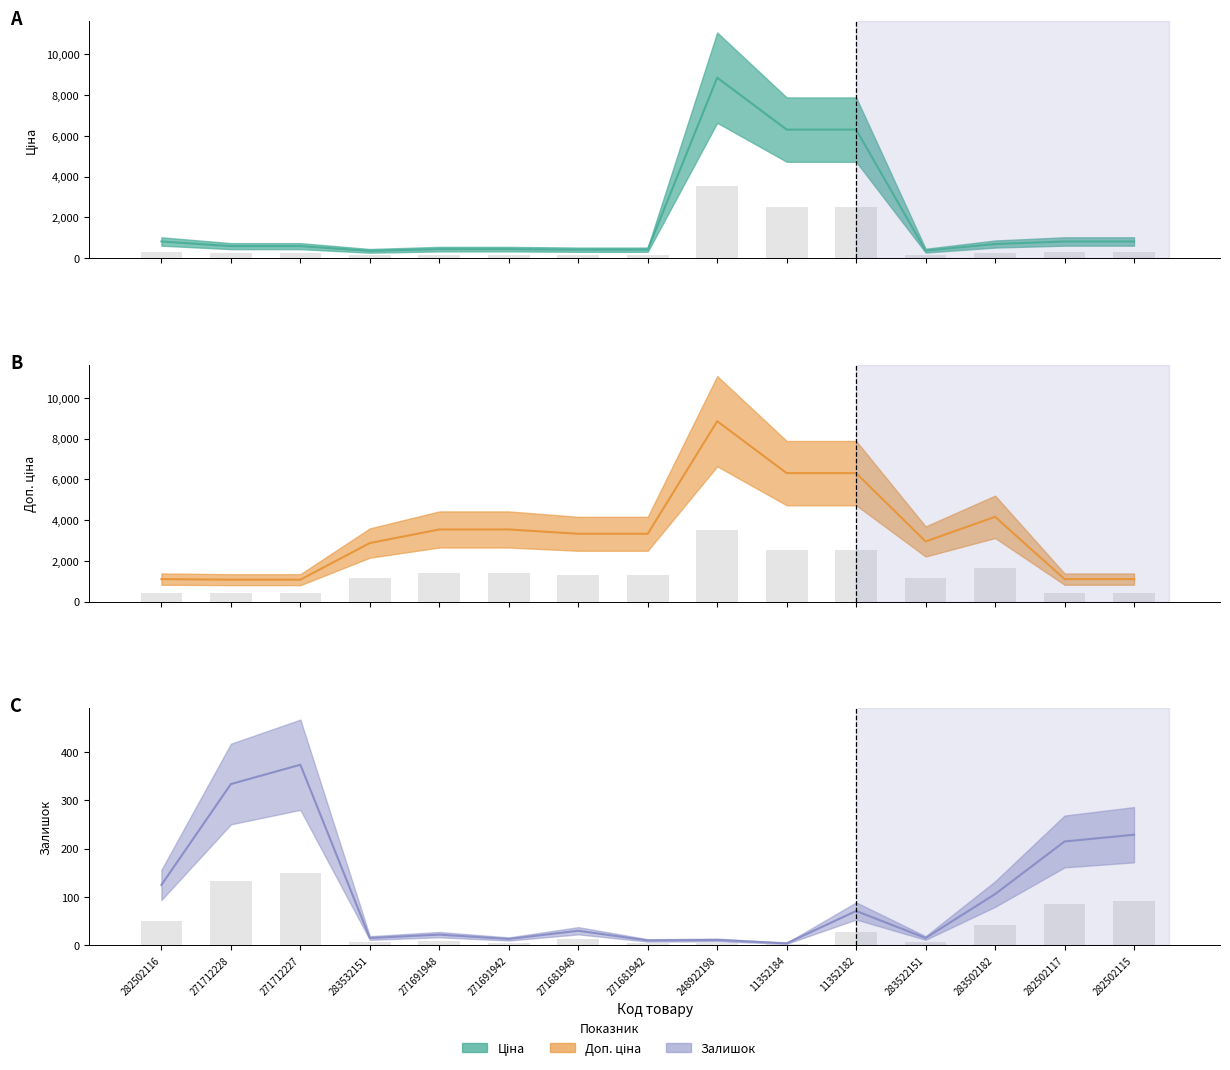

Which has a higher value, 283532151 or 11352182?

11352182